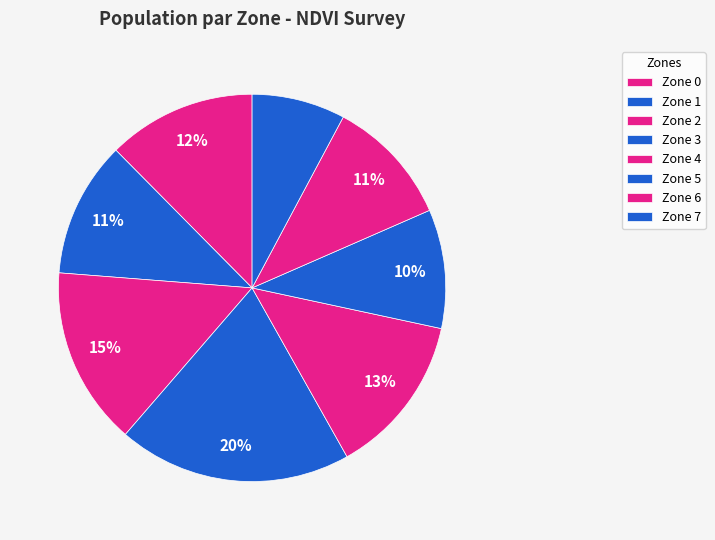

Approximately how many times larger is the value at Zone 4 compared to Zone 2?

0.9